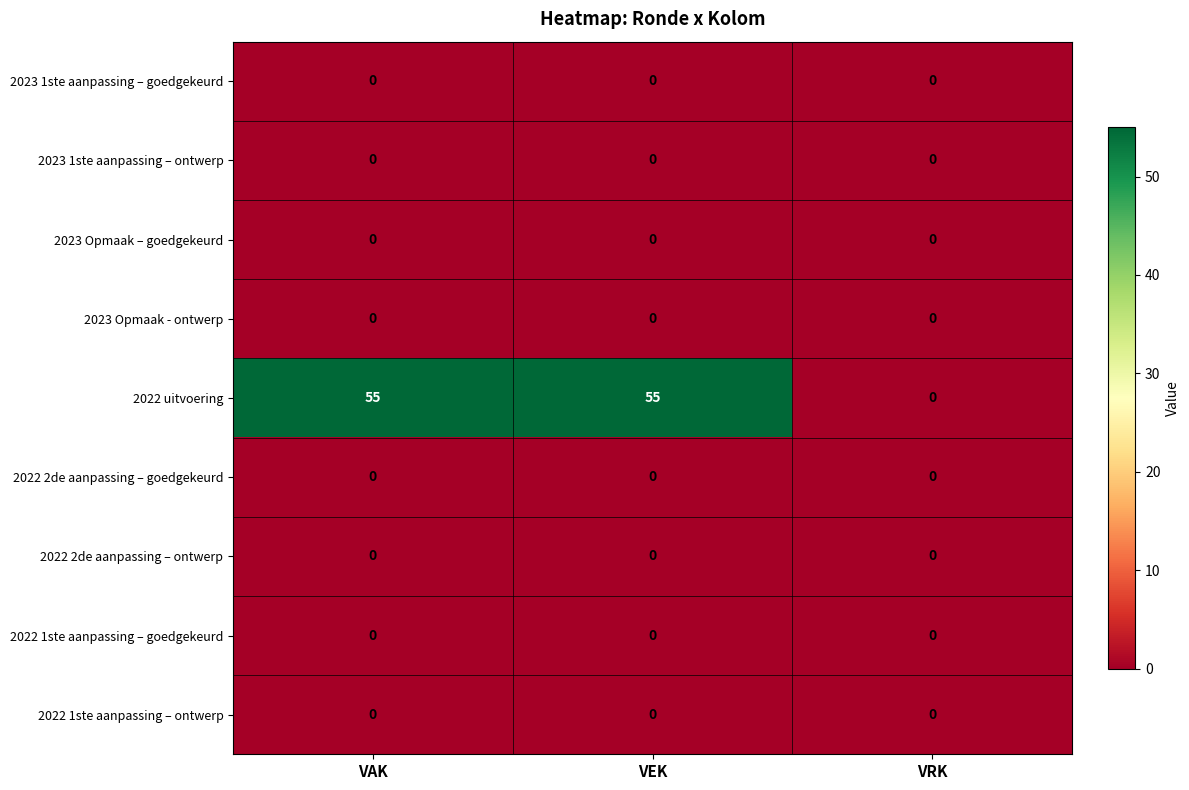

Which series changed the most between VEK and VRK?

2022 uitvoering